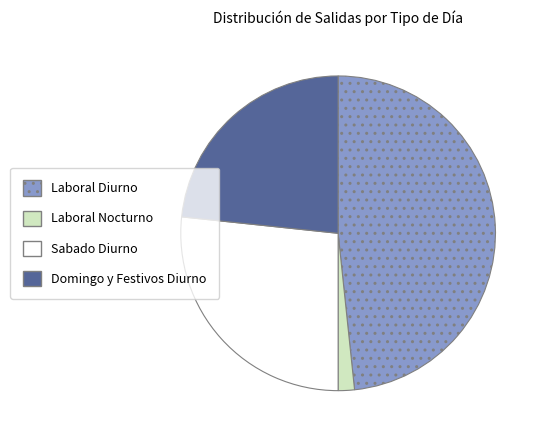

Which has a higher value, Laboral Nocturno or Domingo y Festivos Diurno?

Domingo y Festivos Diurno